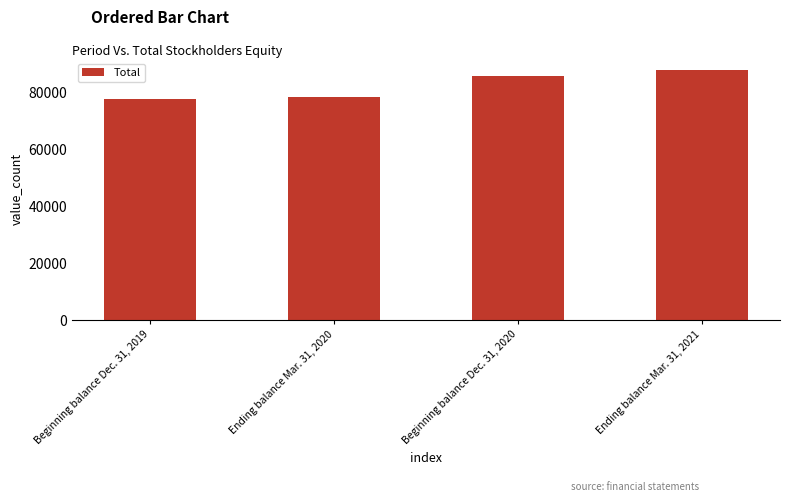

What is the label of the 4th bar from the left?

Ending balance Mar. 31, 2021